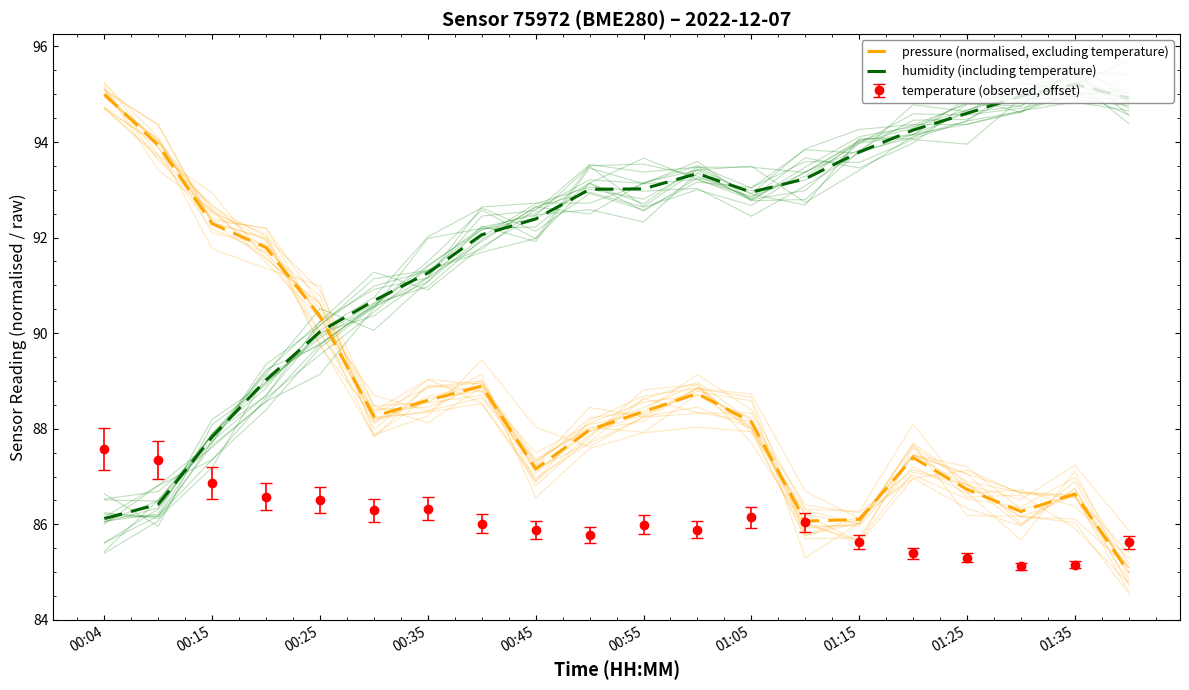

Which series has the largest range (max minus min)?

pressure (normalised, excluding temperature)